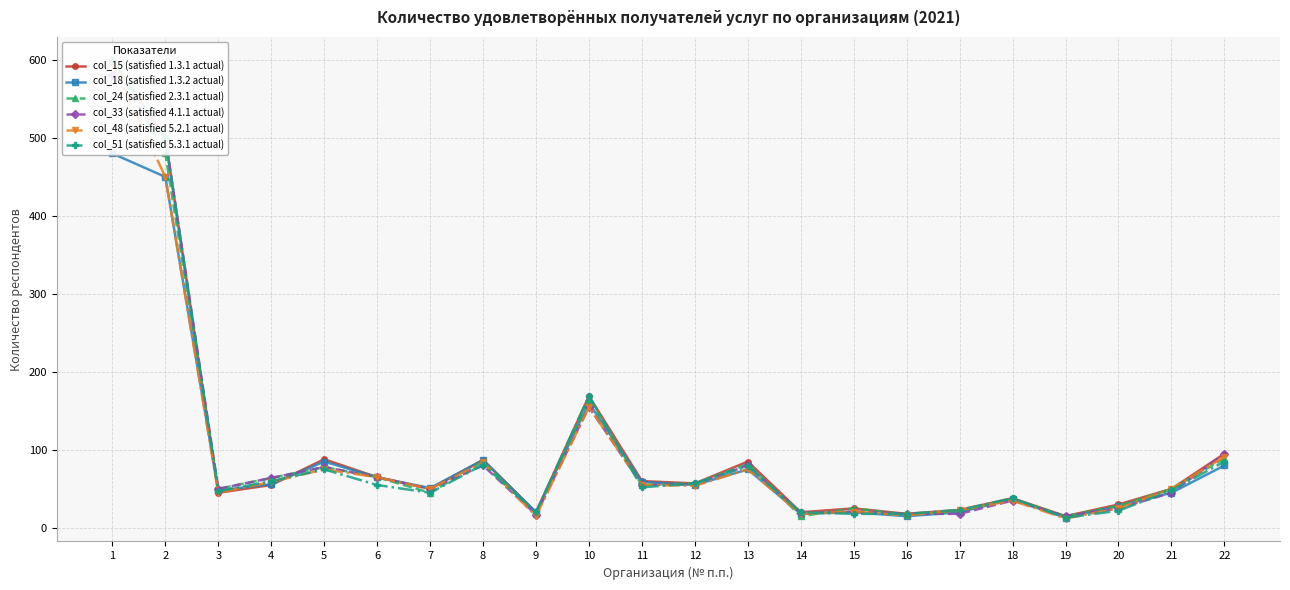

True or false: col_24 (satisfied 2.3.1 actual) has a value of 17 at 16.

True